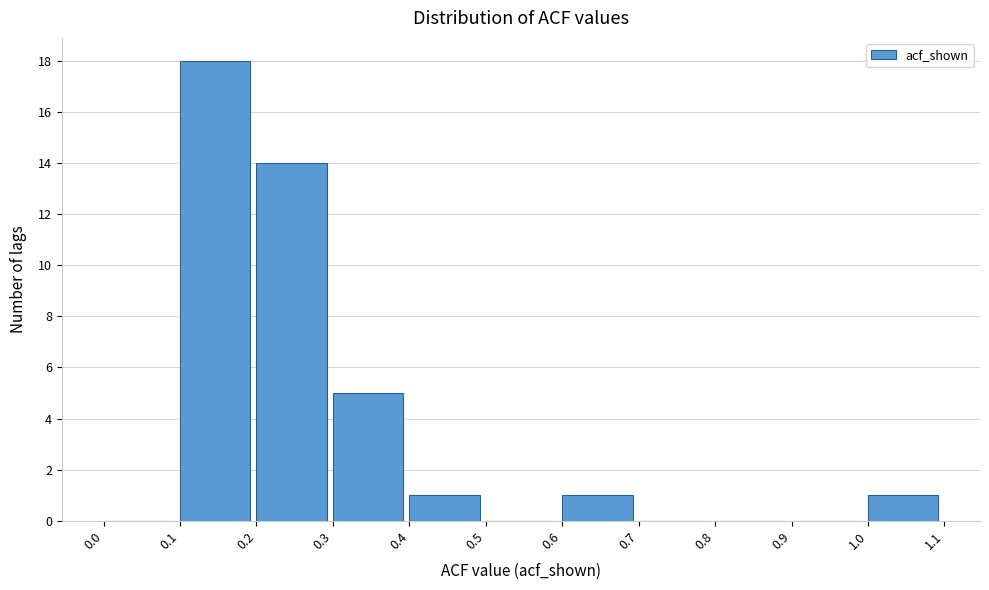

Reading left to right, transcribe this chart: for each bar, give the range it covers on the x-axis and its height. The values are not printed on the chart, so give them approximately, as read against the axis.

0.0 to 0.1: 0
0.1 to 0.2: 18
0.2 to 0.3: 14
0.3 to 0.4: 5
0.4 to 0.5: 1
0.5 to 0.6: 0
0.6 to 0.7: 1
0.7 to 0.8: 0
0.8 to 0.9: 0
0.9 to 1.0: 0
1.0 to 1.1: 1